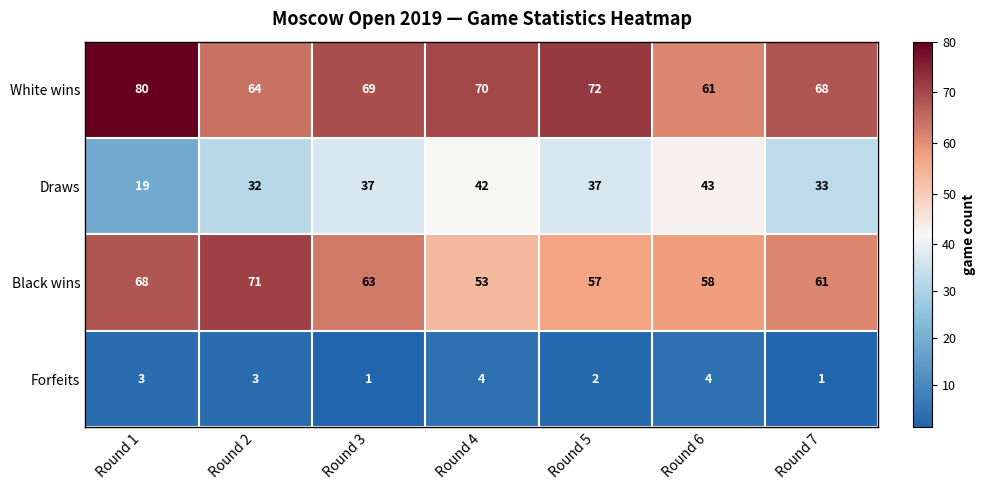

At which category does the chart reach its peak across all series?

Round 1